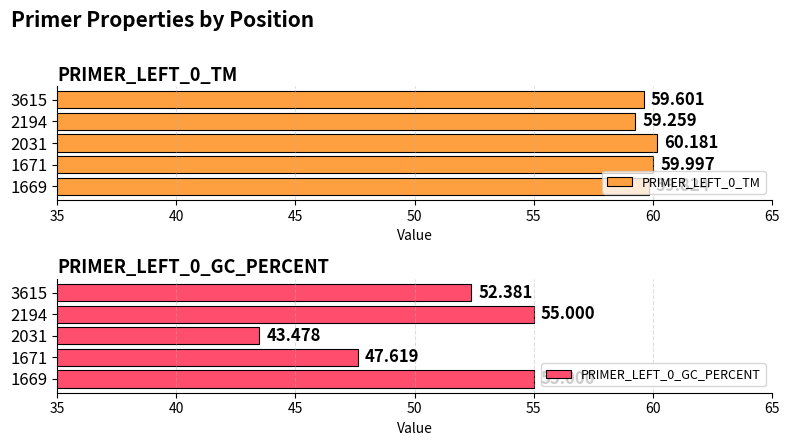

How many bars are there in total?

10